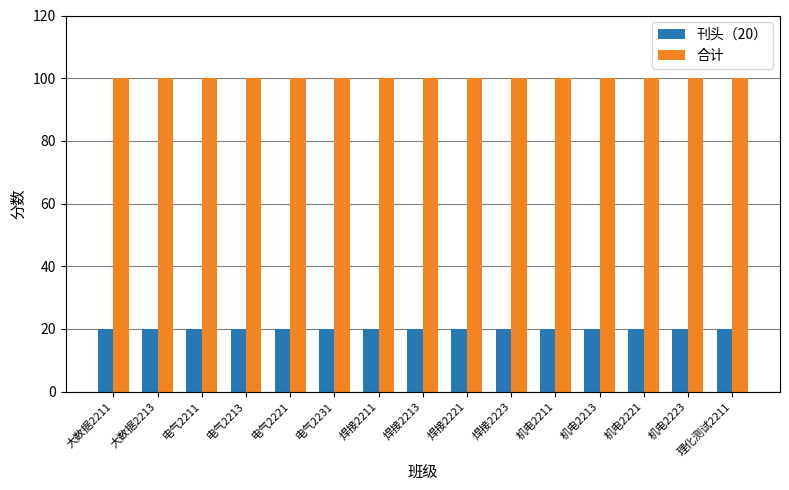

How many distinct data groups are displayed?

2